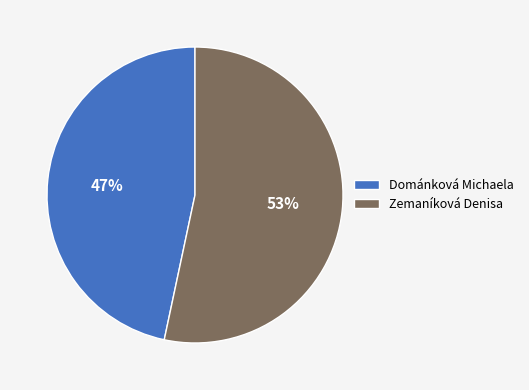

Approximately how many times larger is the value at Zemaníková Denisa compared to Dománková Michaela?

1.1